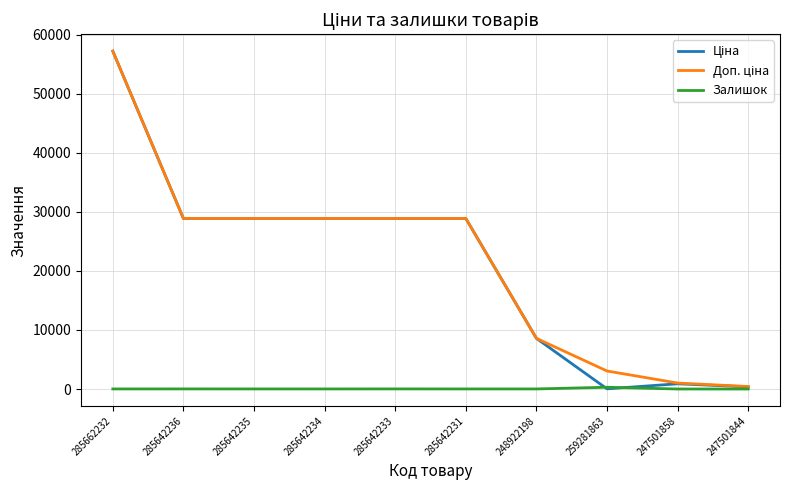

True or false: Залишок has a value of 0.0 at 247501844.

True